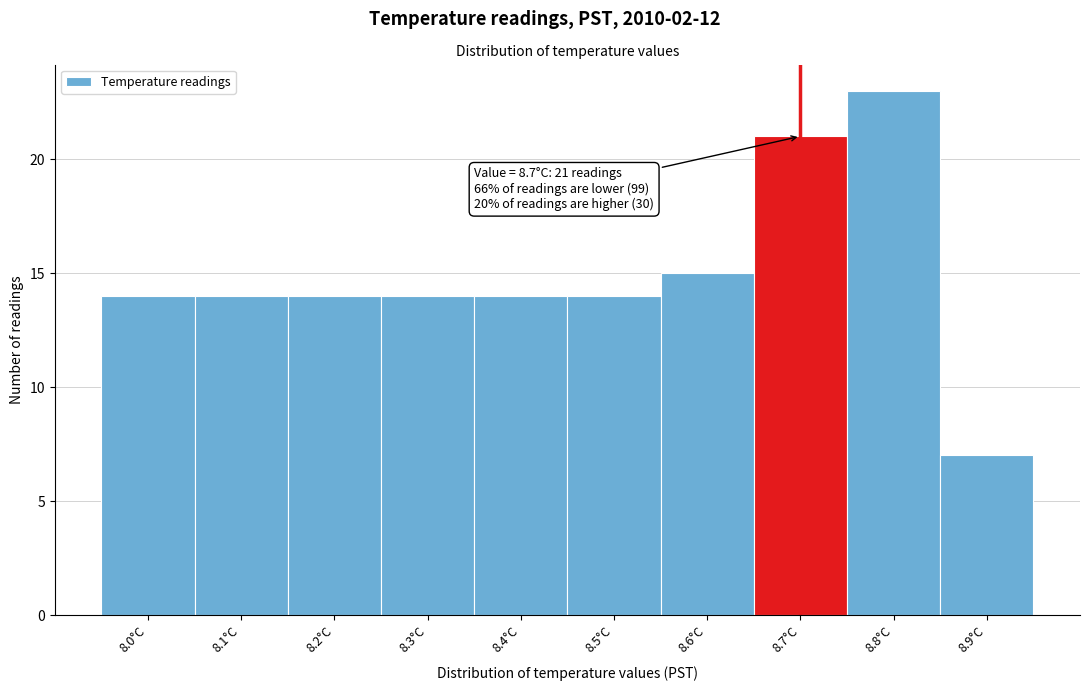

Which range on the x-axis has the tallest bar?

8.75 to 8.85